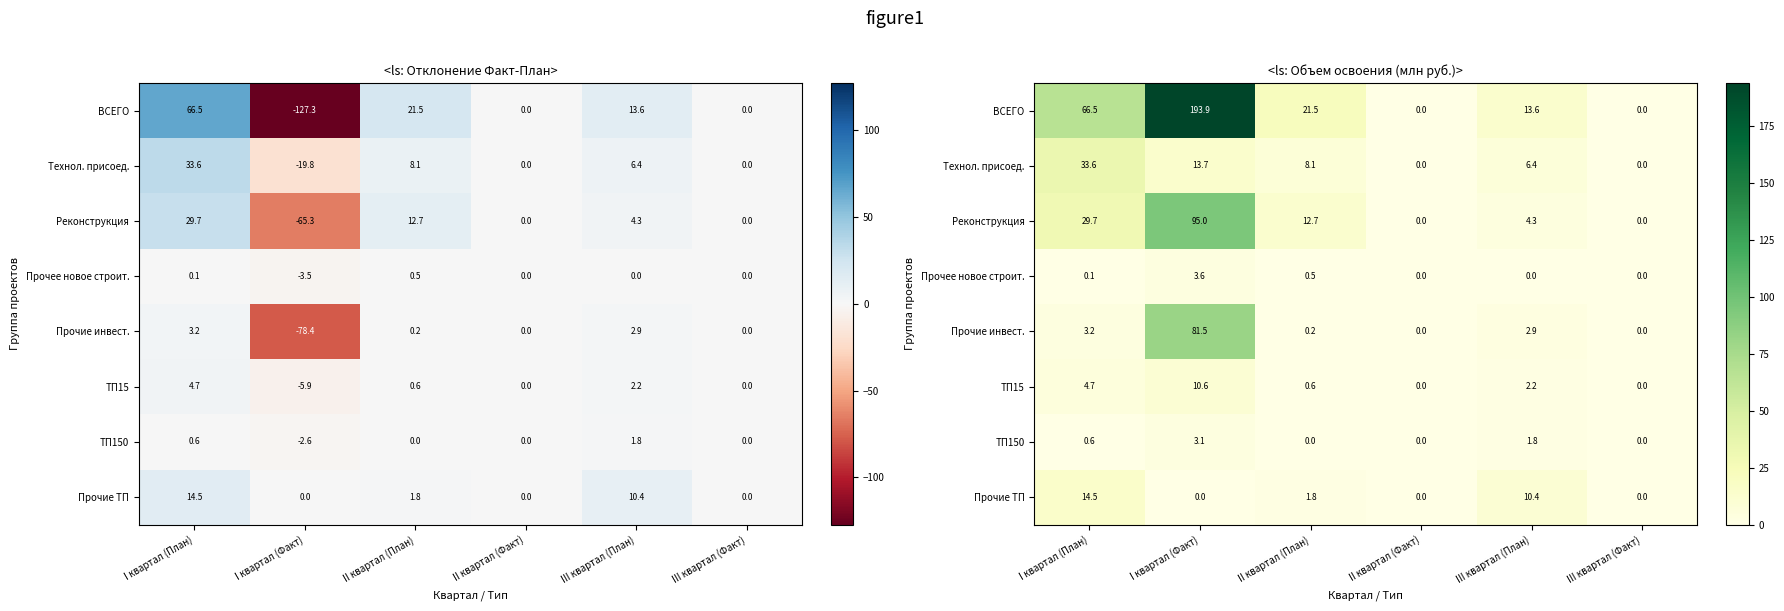

How many positive values does the Прочие инвест. series have?

4